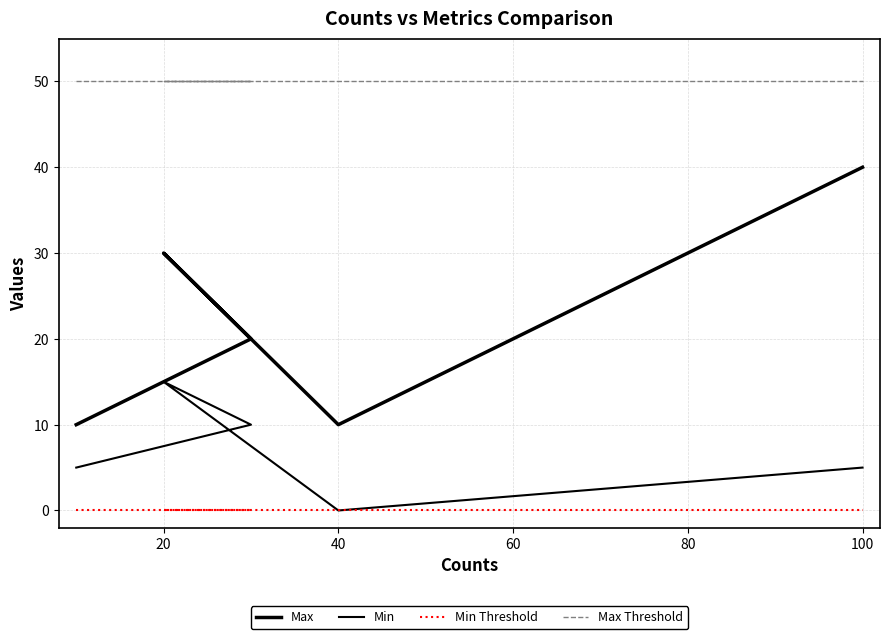

How many categories are shown in the chart?

5